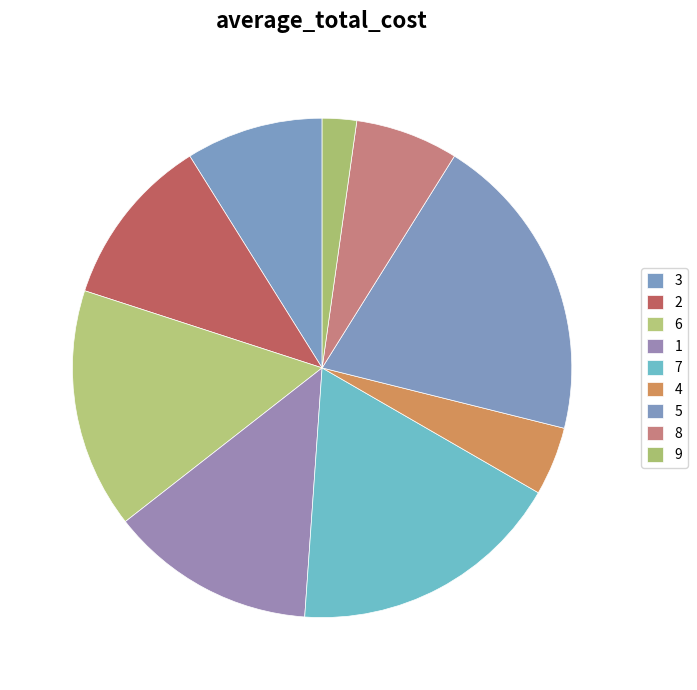

Is there any slice that represents more than half of the pie?

No